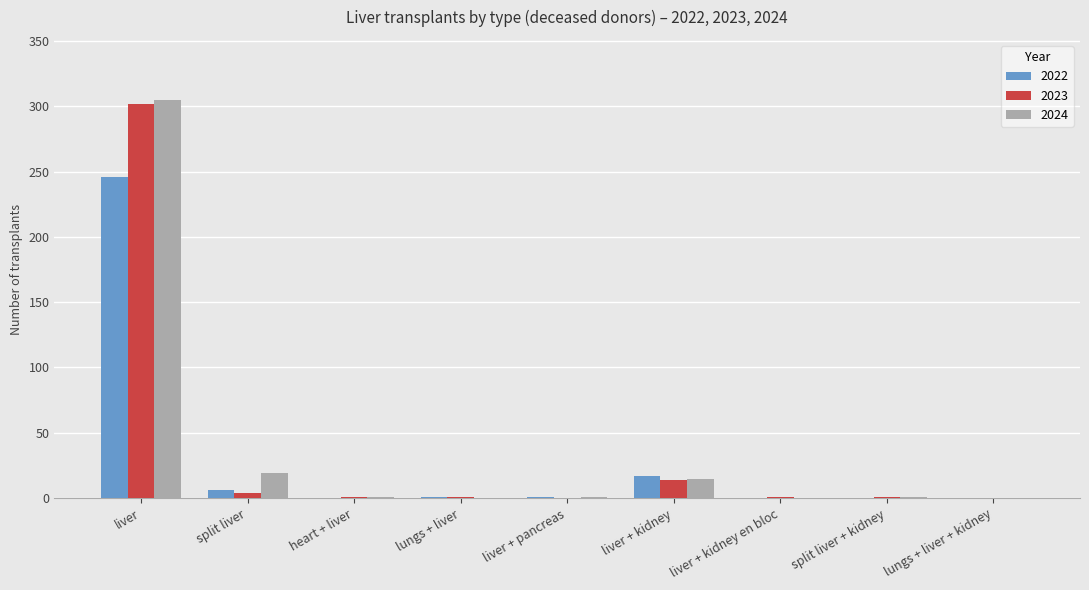

What is the sum of the 2023 values at lungs + liver + kidney and liver?

302